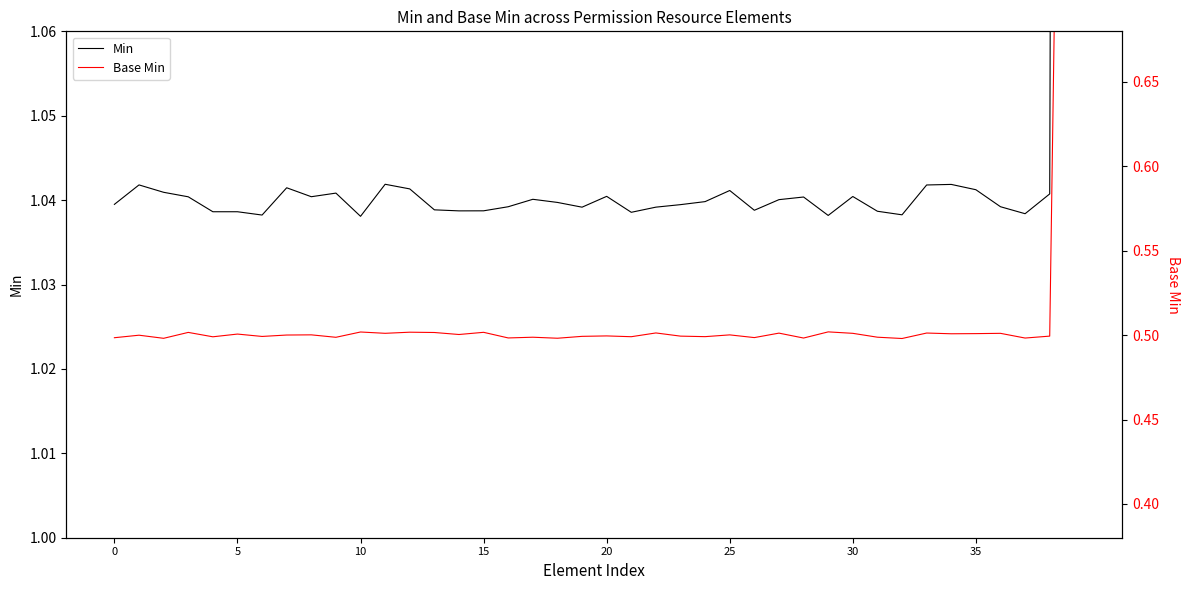

What is the label of the 5th point from the left?

20